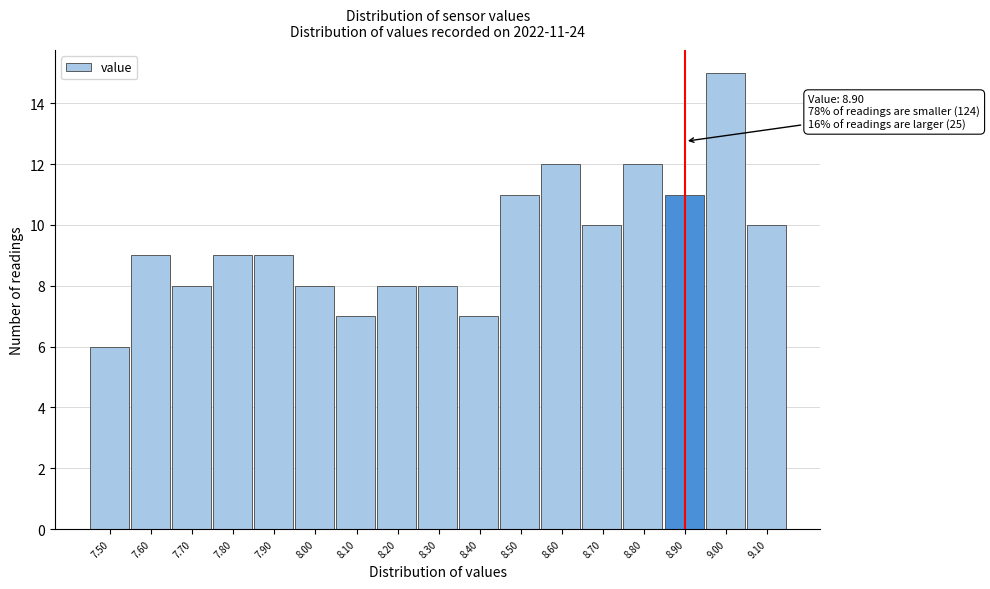

Over which range of the x-axis is the bar tallest?

8.95 to 9.05